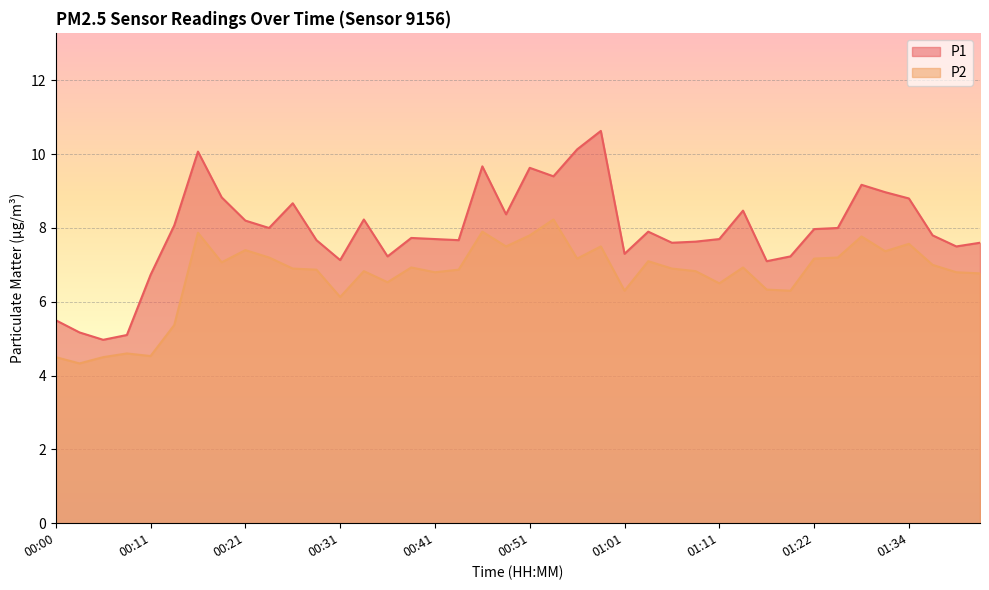

What is the minimum value for P2?

4.3